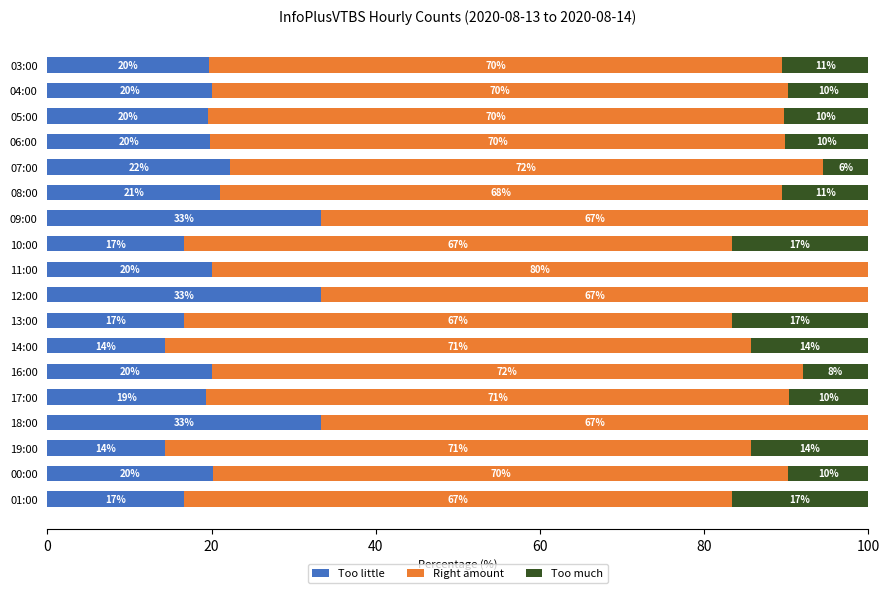

What is the highest value of the Too little series?

33.3